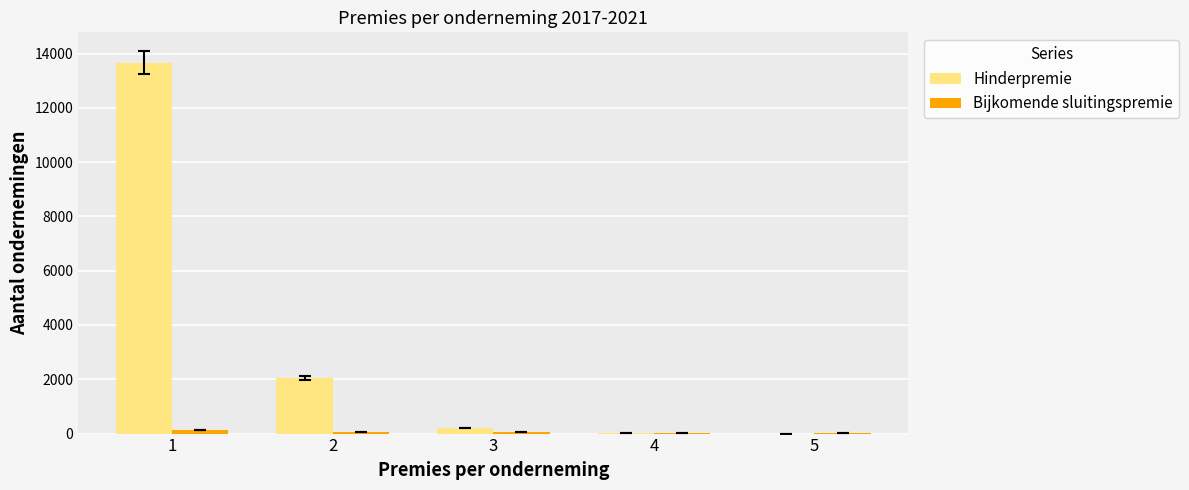

Between 2 and 5, which series saw the biggest shift?

Hinderpremie